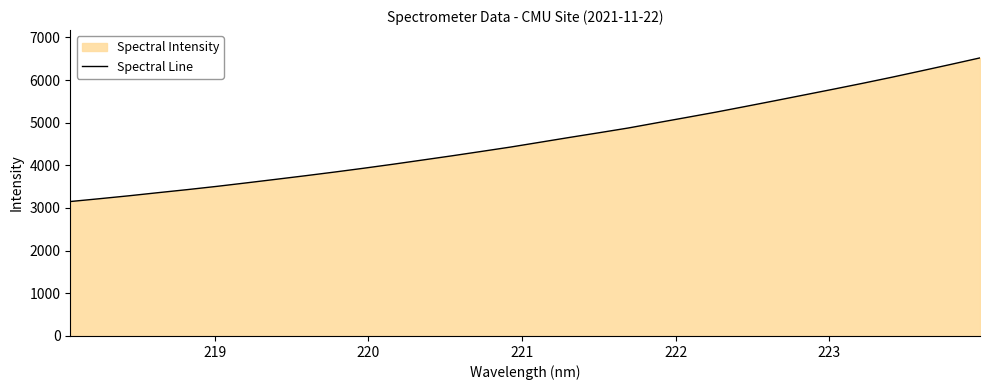

Reading left to right, list all the values displayed in this chart.

3151.7	3218.1	3286.6	3360.0	3432.0	3507.9	3589.3	3672.2	3756.1	3842.9	3933.1	4027.1	4125.2	4223.6	4326.1	4429.4	4541.5	4654.1	4763.2	4874.9	4999.8	5123.5	5248.3	5380.4	5514.1	5649.7	5785.5	5923.8	6066.7	6215.1	6365.6	6518.9